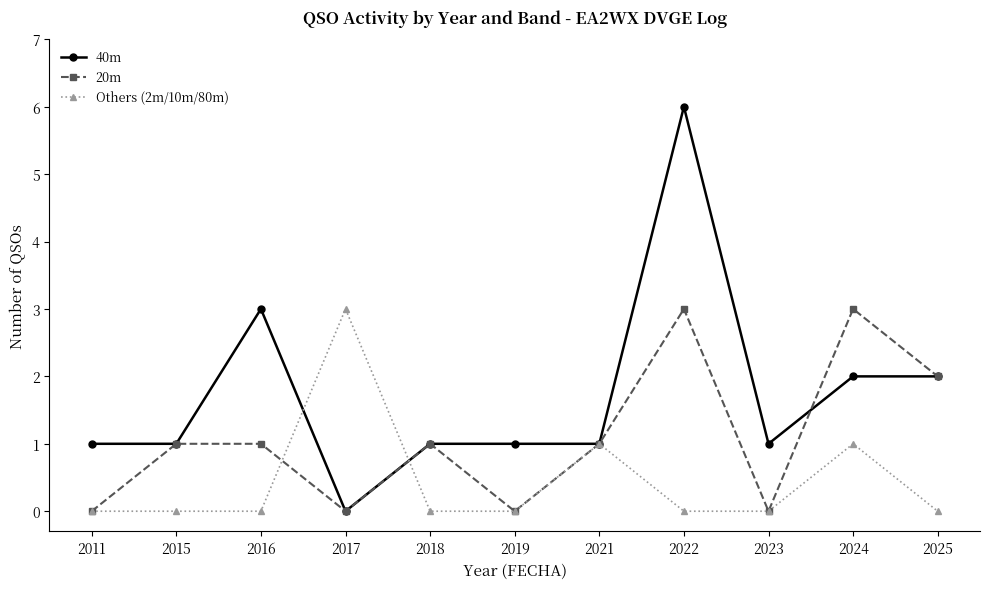

At which category does 40m reach its first local peak?

2016